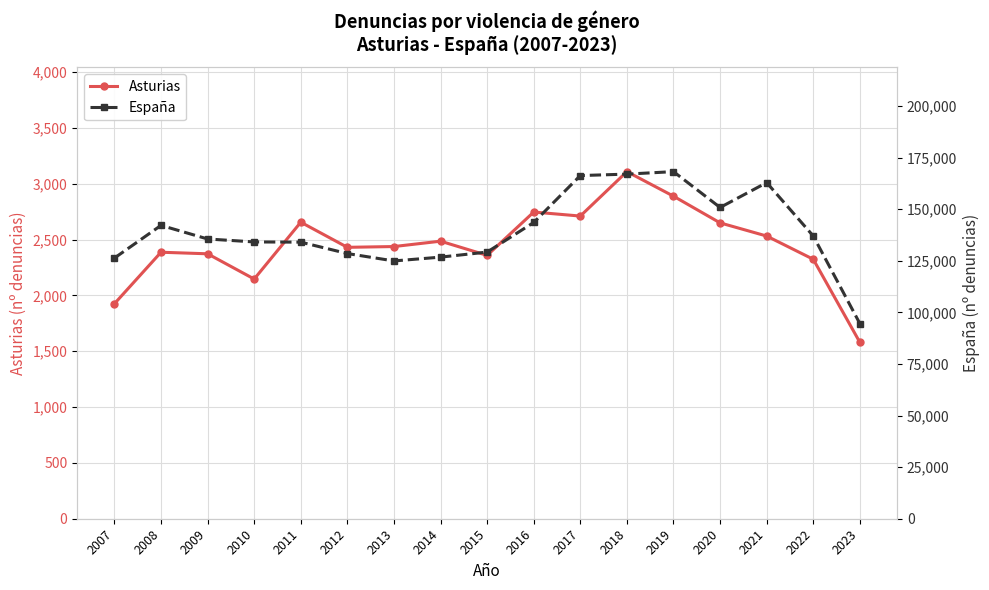

Rank the series by their average value, from highest to lowest.

España, Asturias